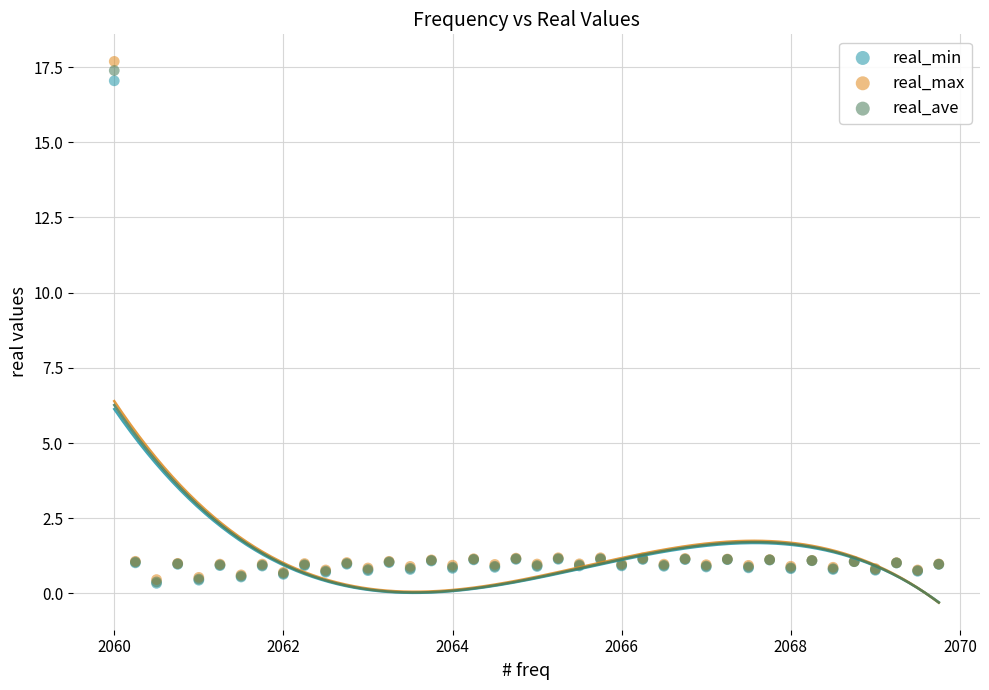

Which series has the widest spread of Y values?

real_max